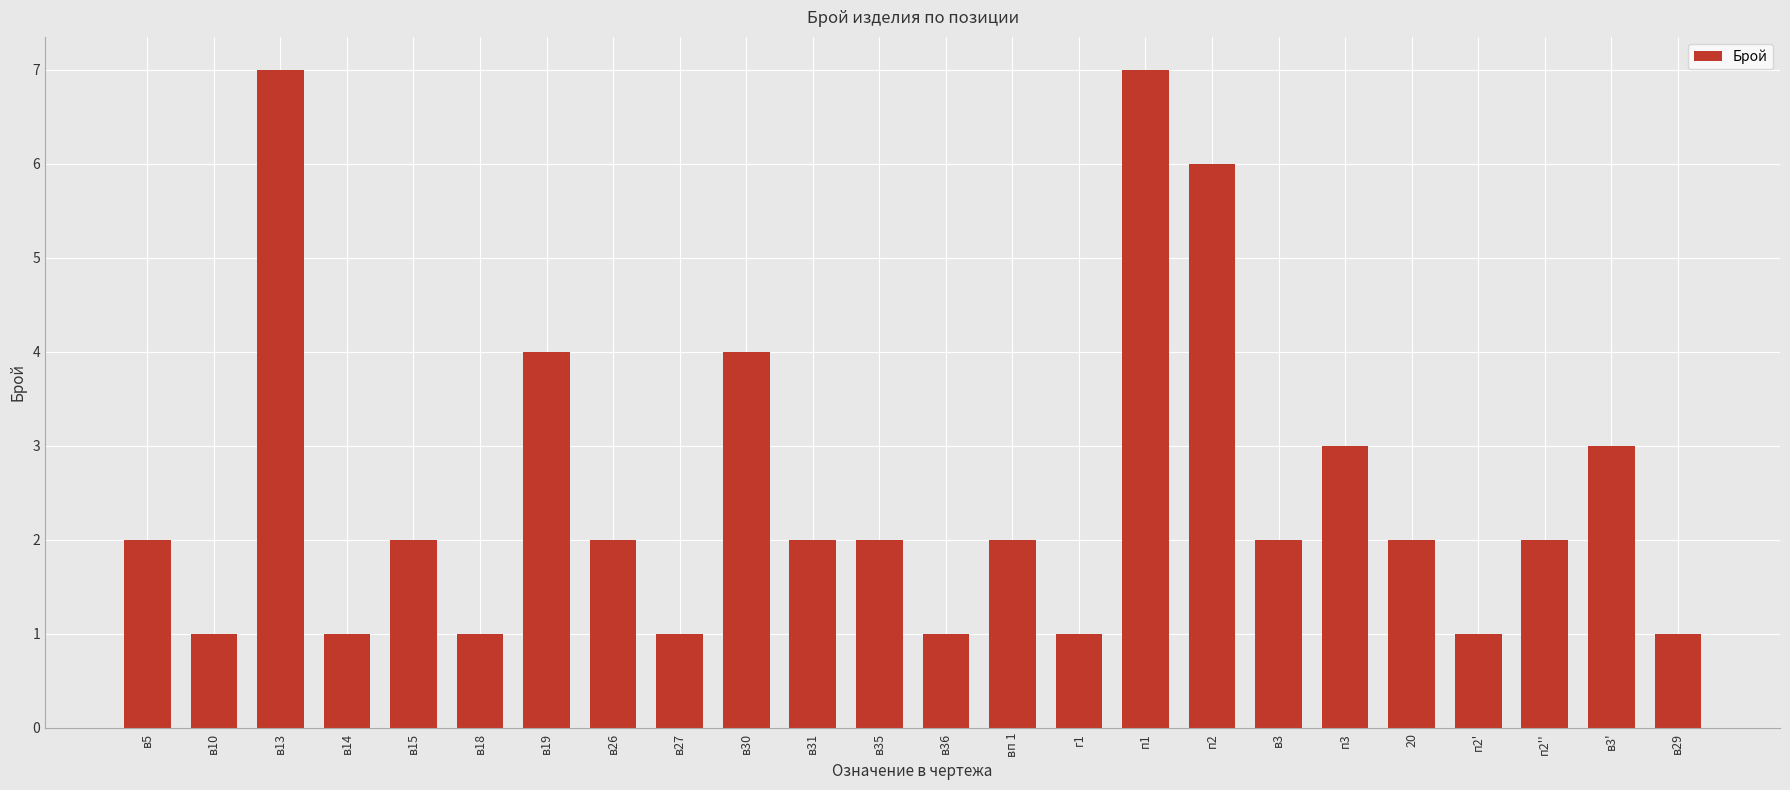

What is the greatest value displayed?

7